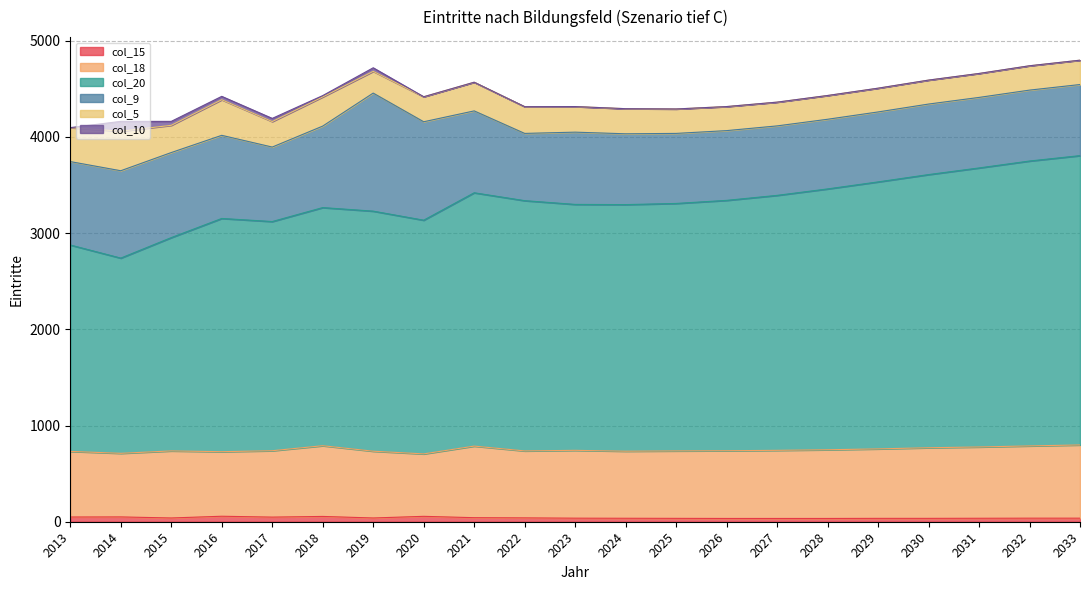

At which category does col_9 reach its first local valley?

2017